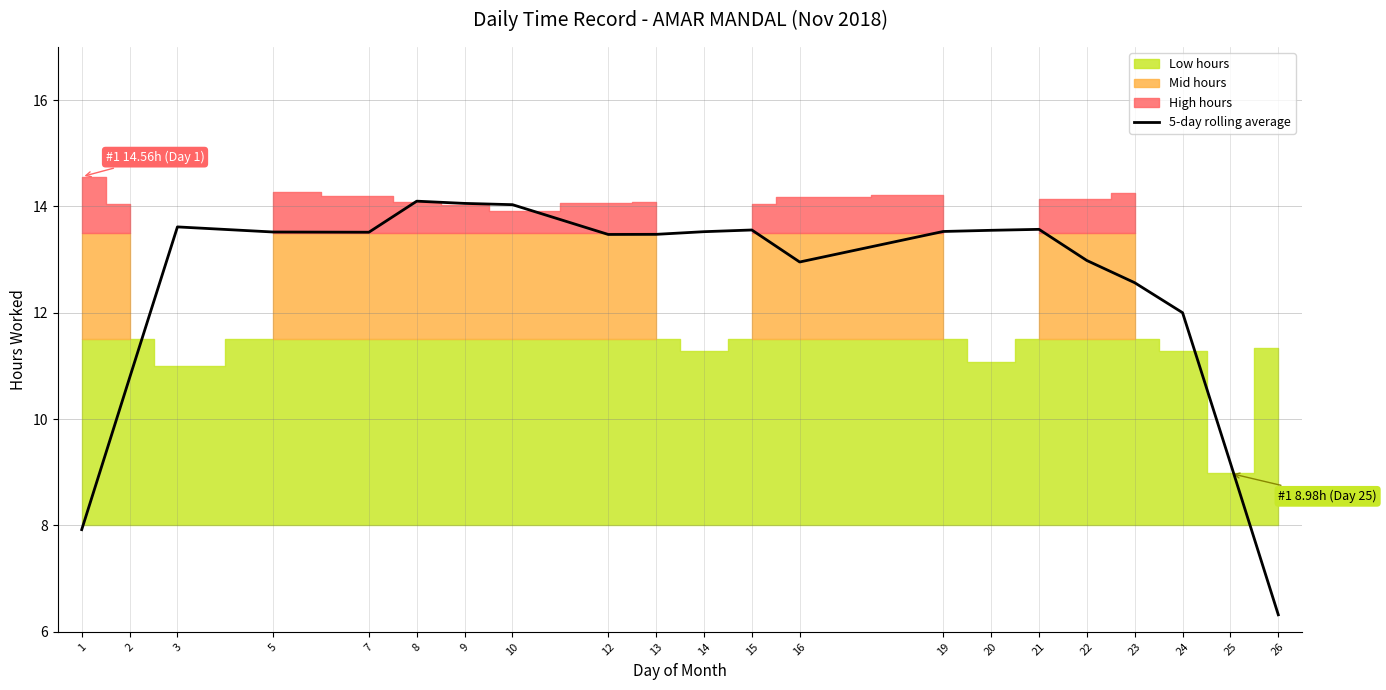

How many interior local peaks (higher than both neighbors) does the data have?

4